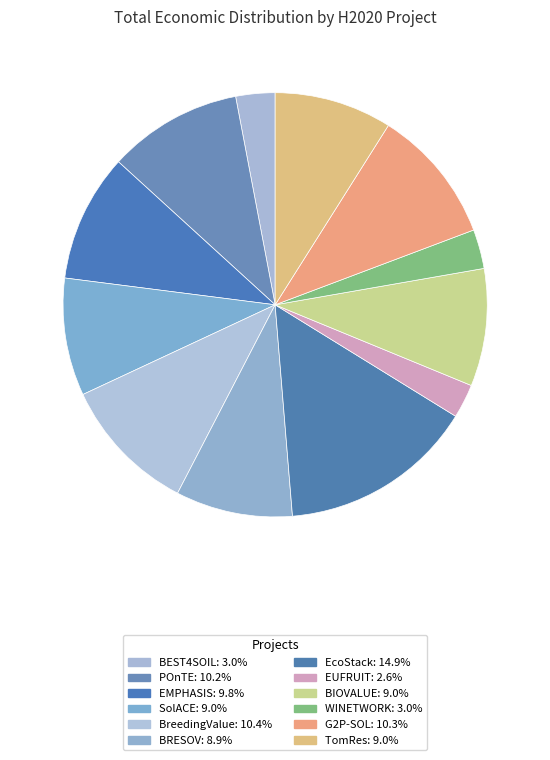

True or false: POnTE accounts for 10% of the total.

True